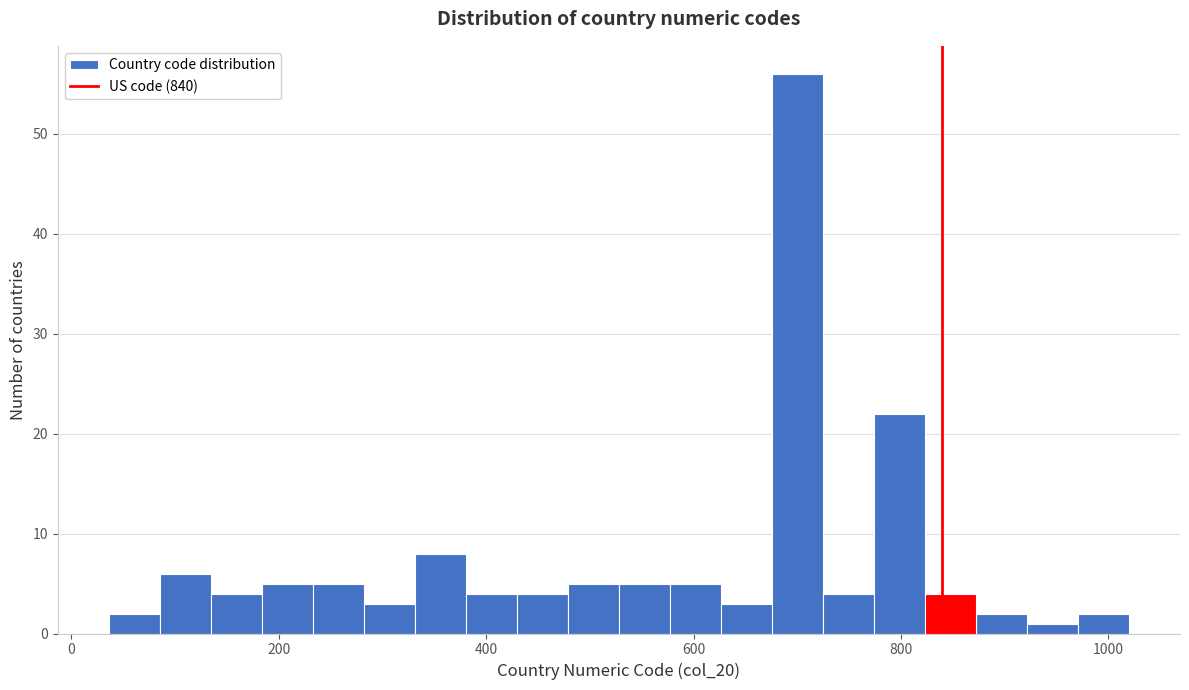

Read against the x-axis, roughly where is the centre of the tallest bar?

700